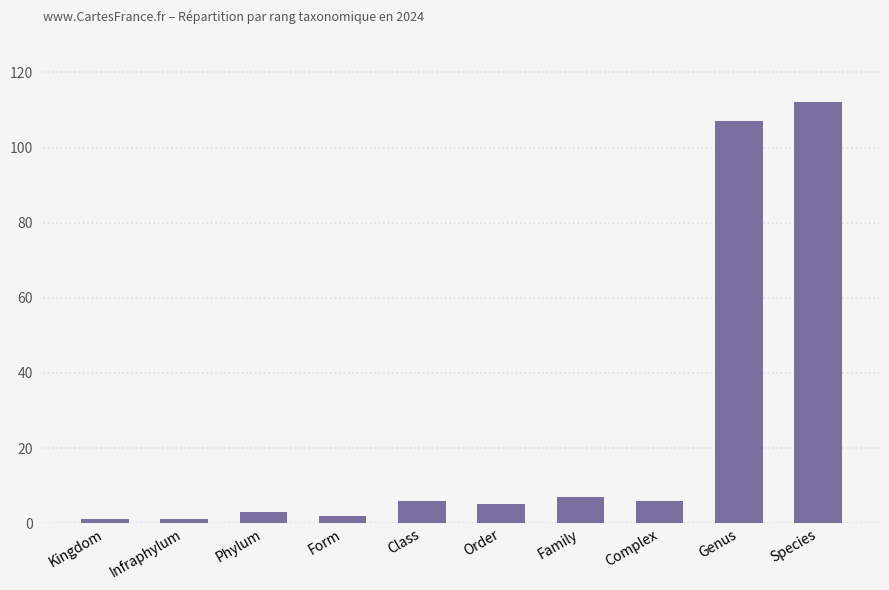

What is the label of the 1st bar from the left?

Kingdom